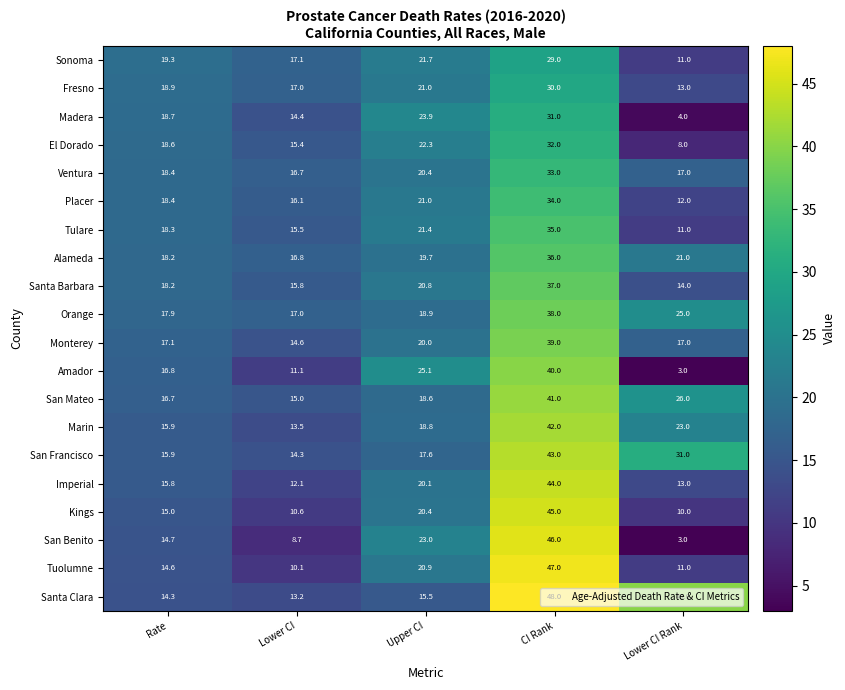

How many series are shown in this chart?

20